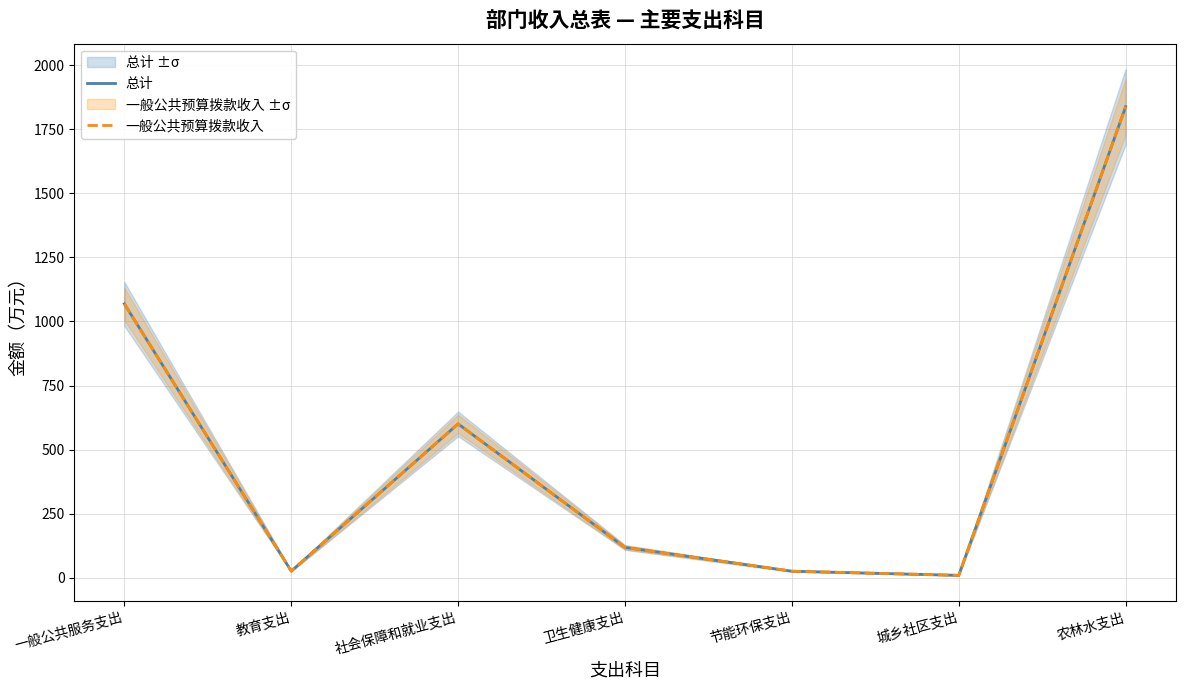

What are all the series names shown in the legend?

总计, 一般公共预算拨款收入